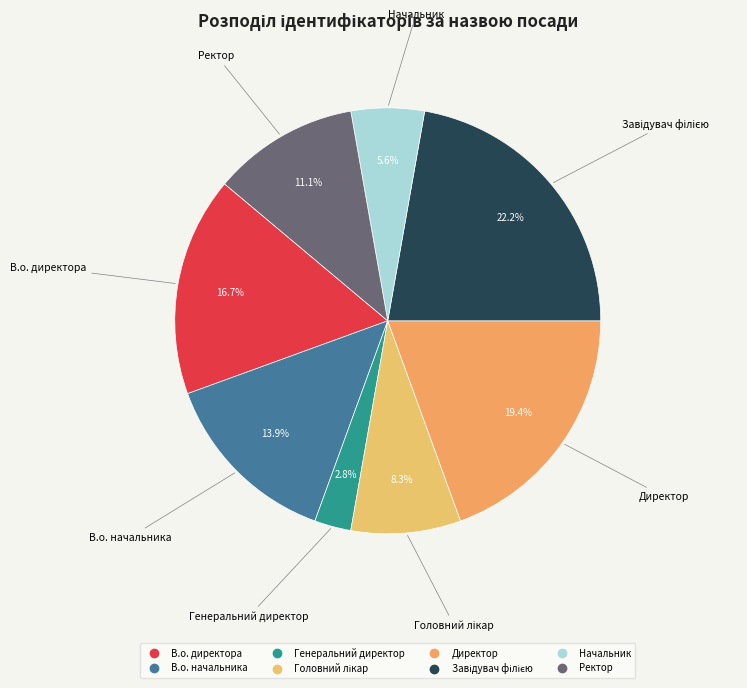

How much of the chart is everything except В.о. директора?

83.3%